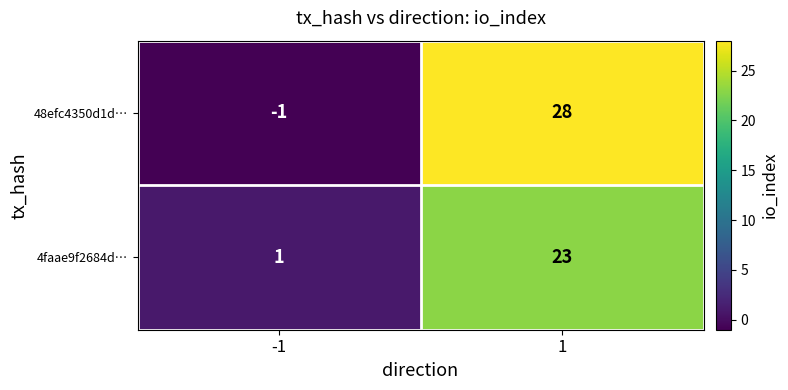

List the series in order of their peak value, lowest first.

4faae9f2684d…, 48efc4350d1d…